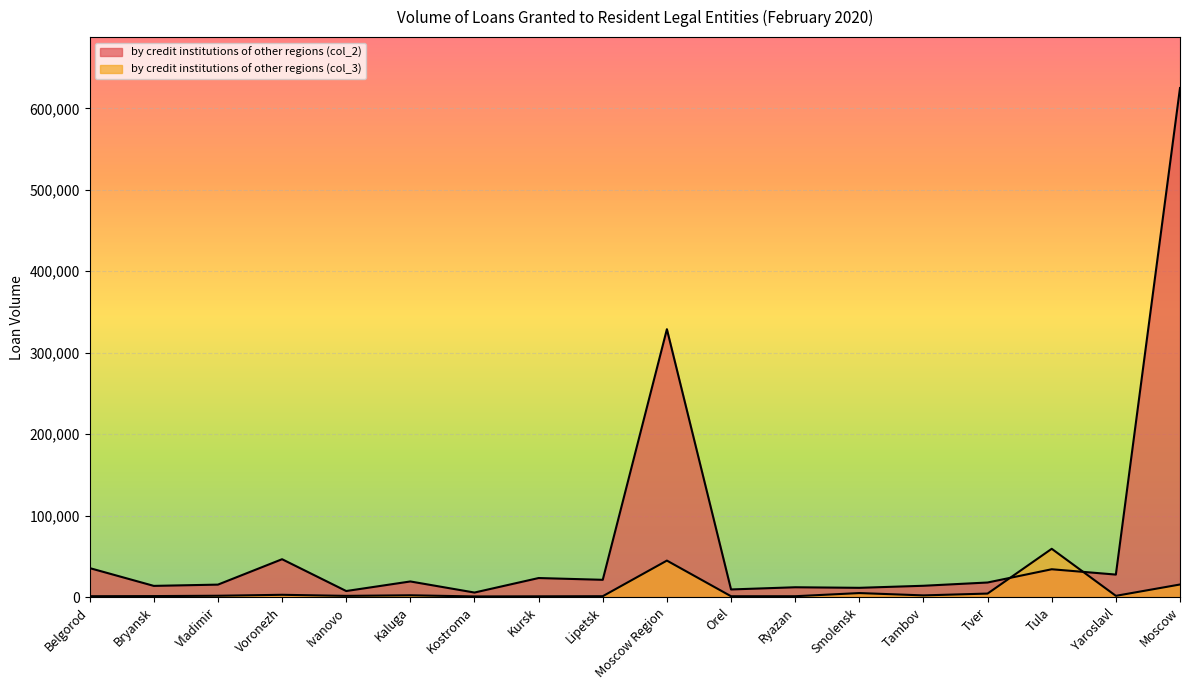

What is the difference between the maximum and minimum values in the by credit institutions of other regions (col_2) series?

619416